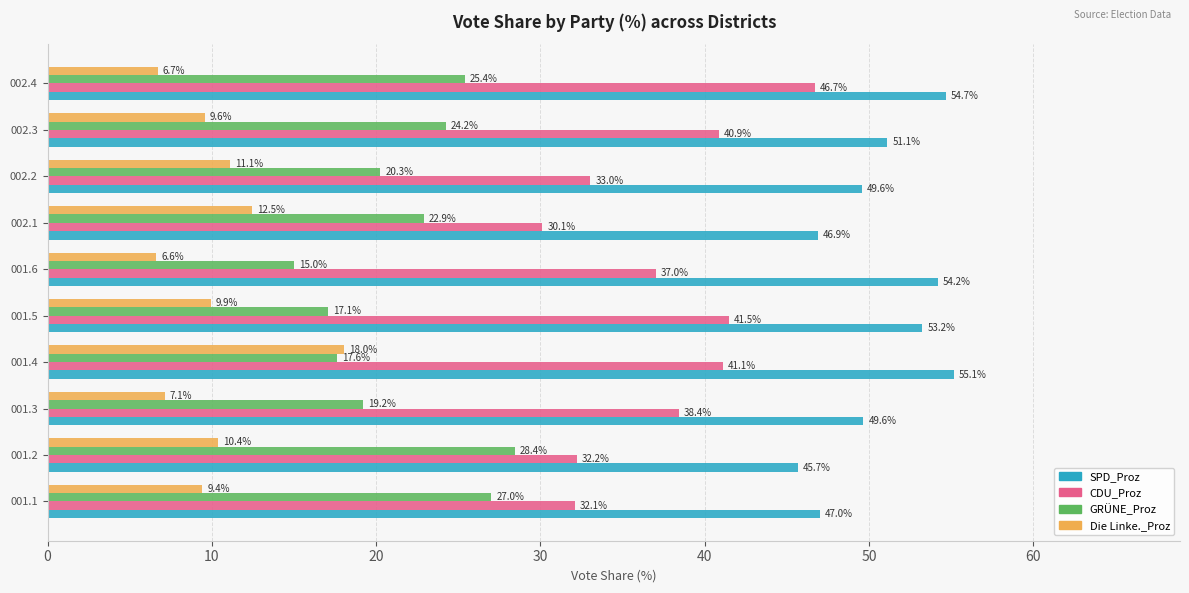

What are all the series names shown in the legend?

SPD_Proz, CDU_Proz, GRÜNE_Proz, Die Linke._Proz